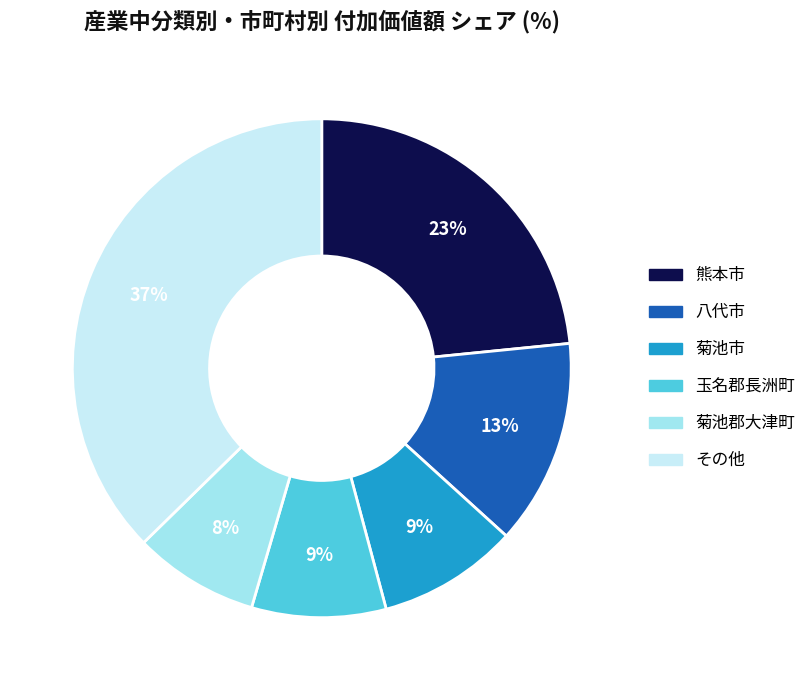

To the nearest percent, what percentage of the pie is 菊池郡大津町?

8%